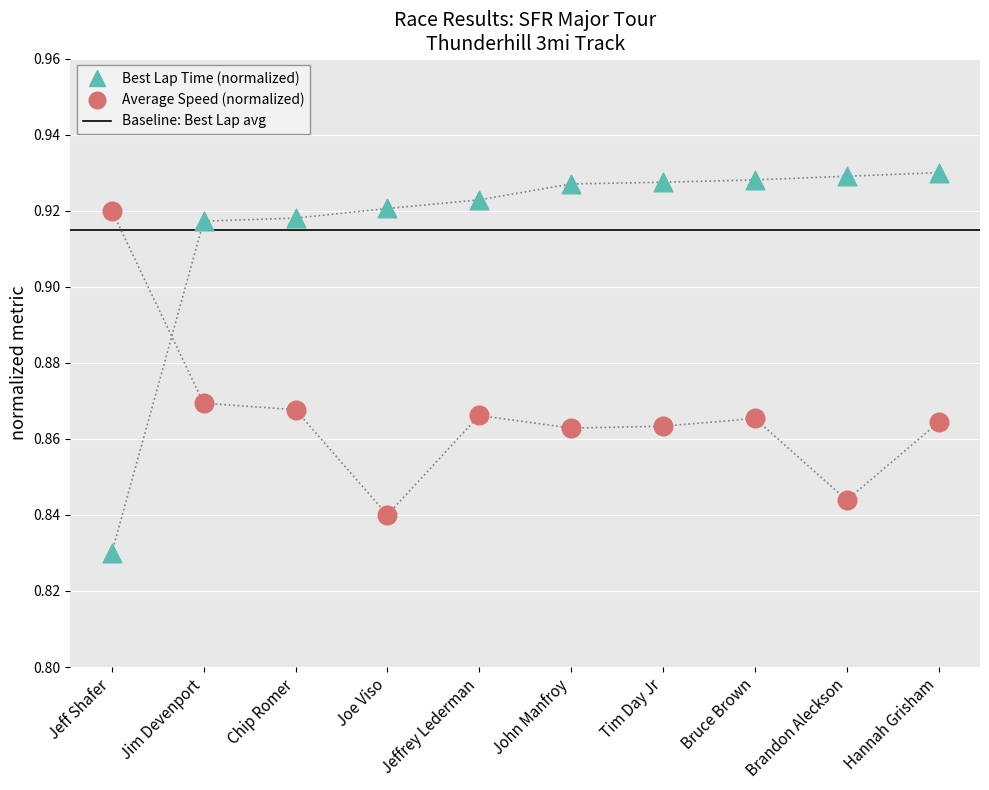

Which series contains the highest Y value?

Best Lap time